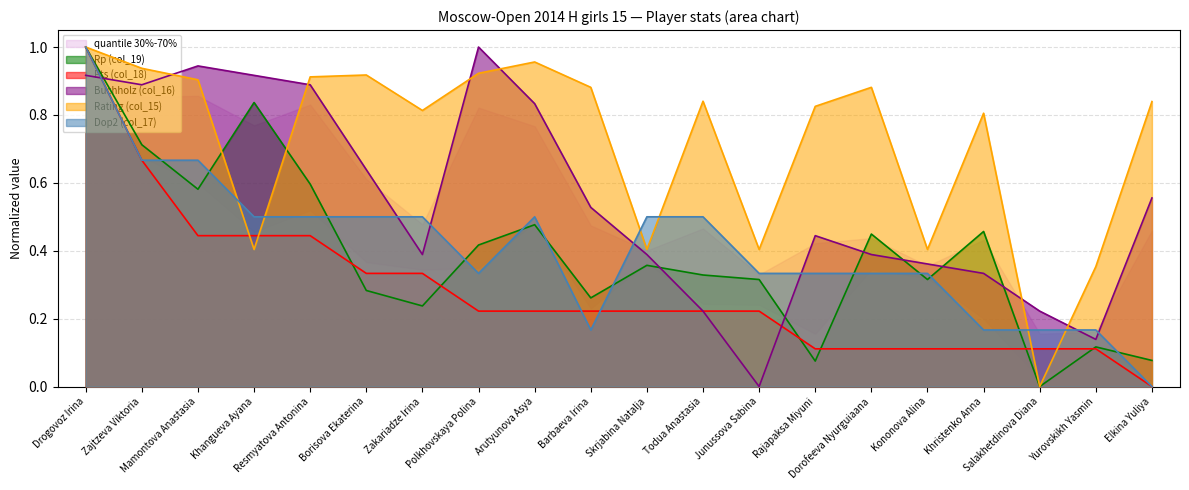

Where do Buchholz (col_16) and Rp (col_19) first cross each other?

Drogovoz Irina and Zajtzeva Viktoria